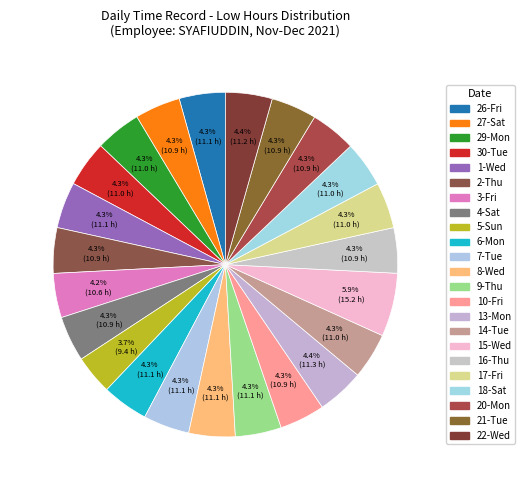

What is the ratio of the value at 4-Sat to the value at 30-Tue?

1.0